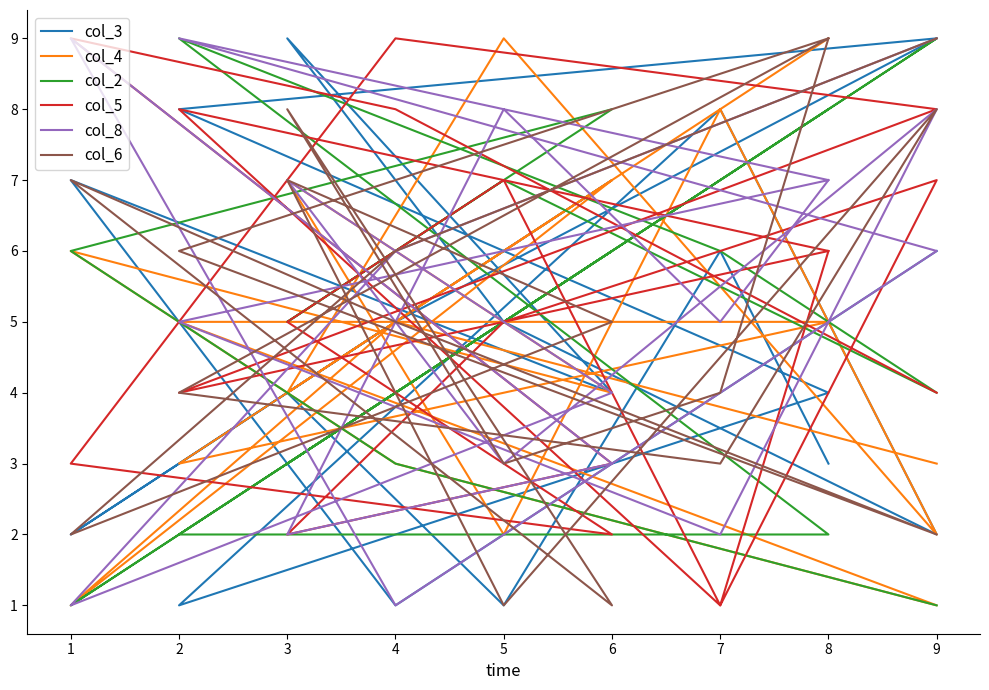

The value of col_5 at 8 is 4. True or false?

False